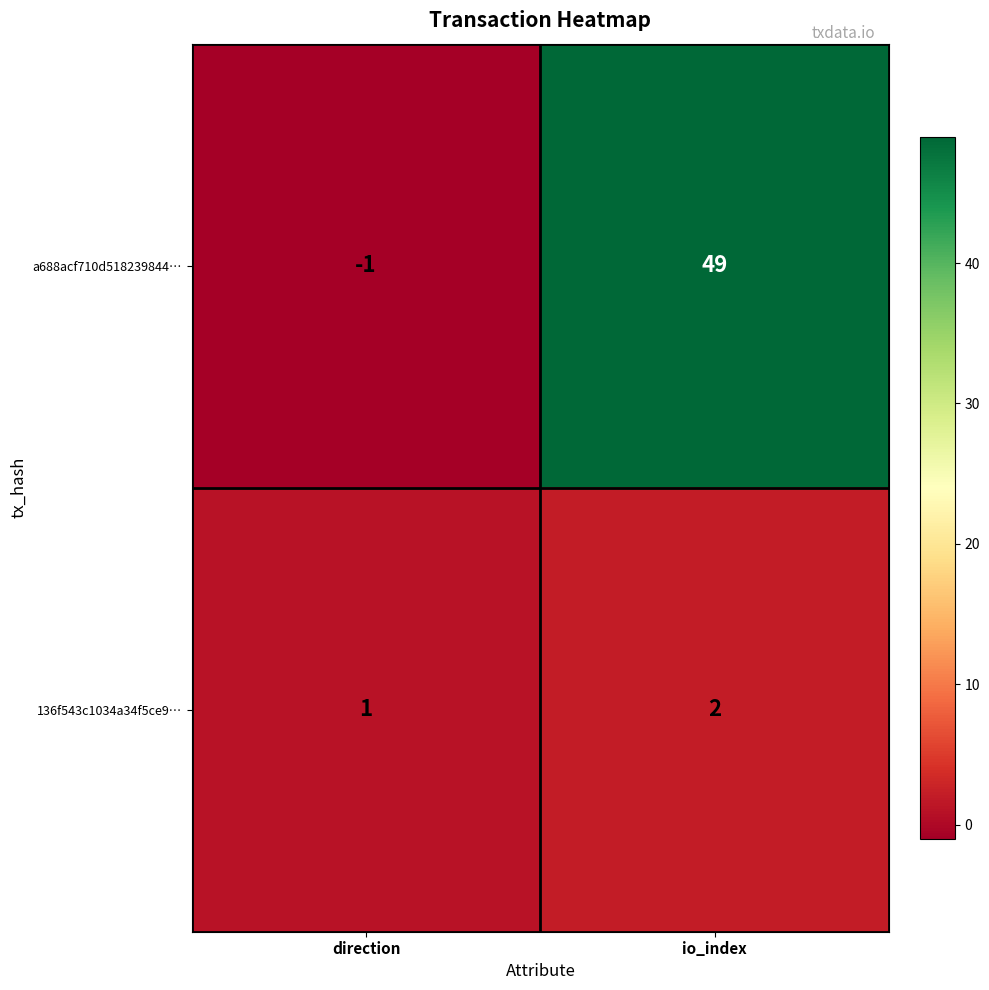

Reading left to right, list all the values displayed in this chart.

a688acf710d518239844…: direction=-1	io_index=49
136f543c1034a34f5ce9…: direction=1	io_index=2